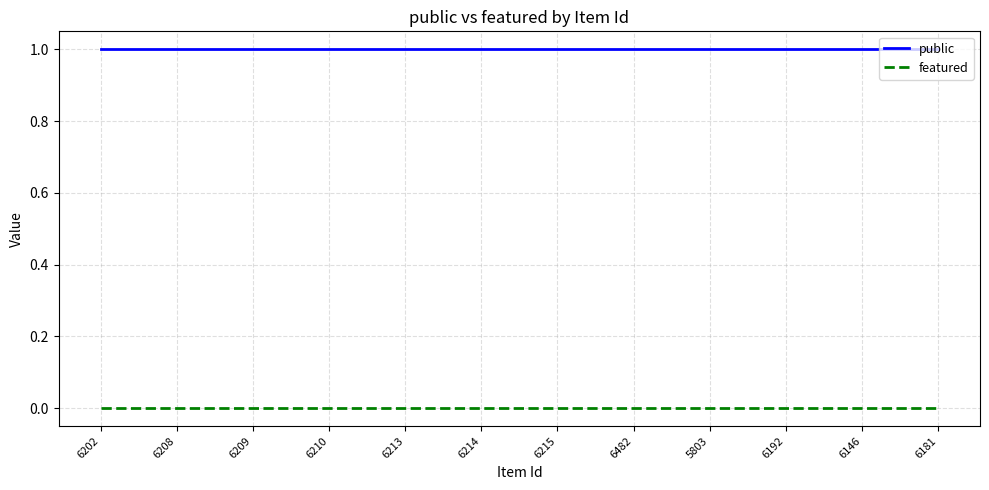

Is the value of featured at 6181 greater than the value of public at 6146?

No